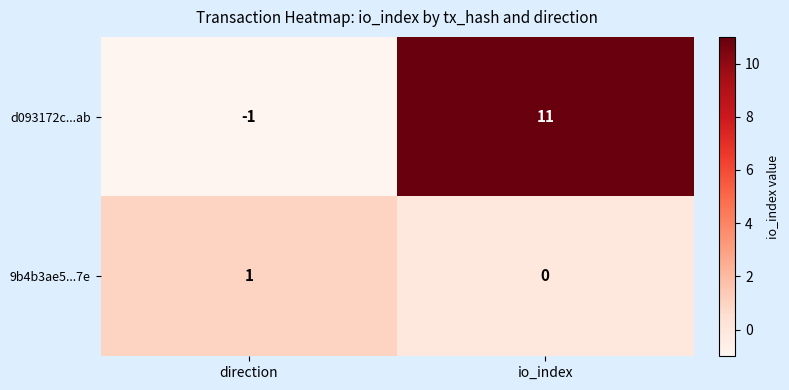

At which label is 9b4b3ae5...7e closest to 0?

io_index